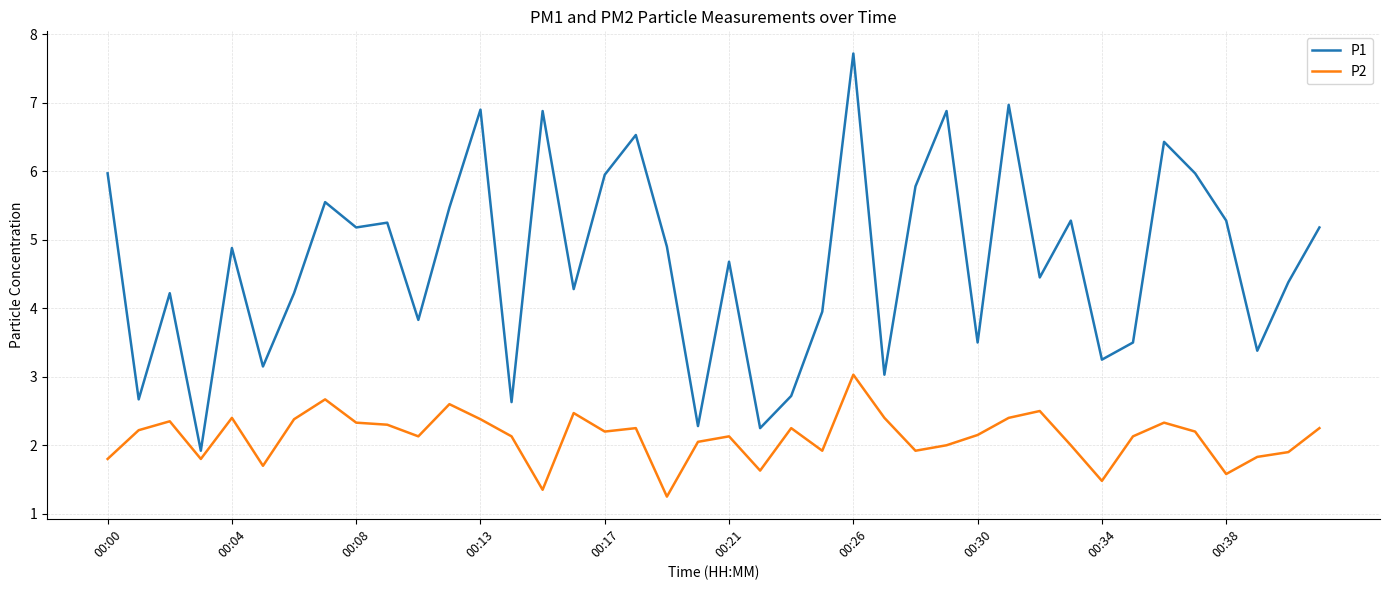

What is the average value of the P2 series?

2.1